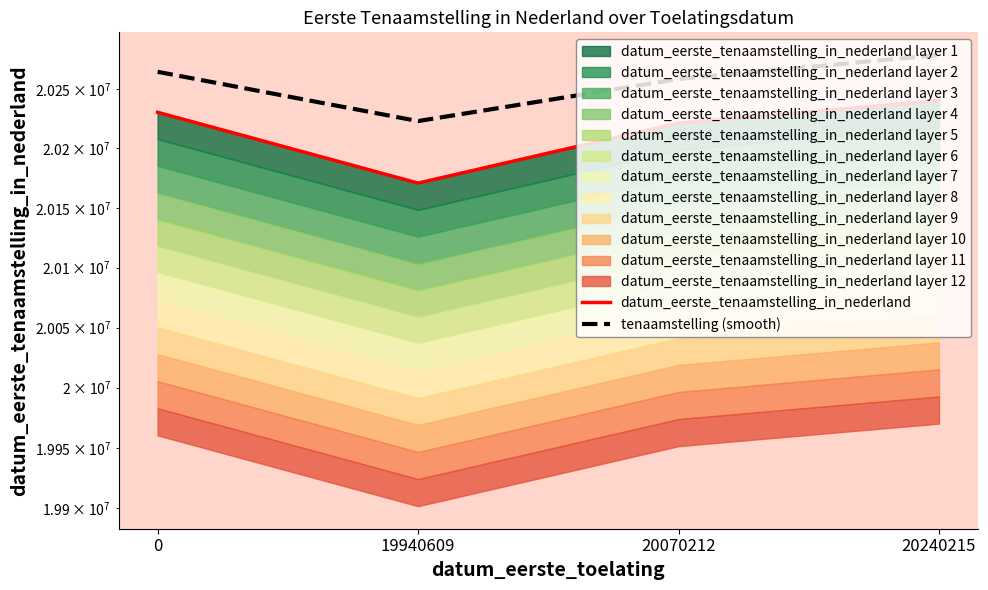

At how many categories does at least one series exceed 20229357?

3